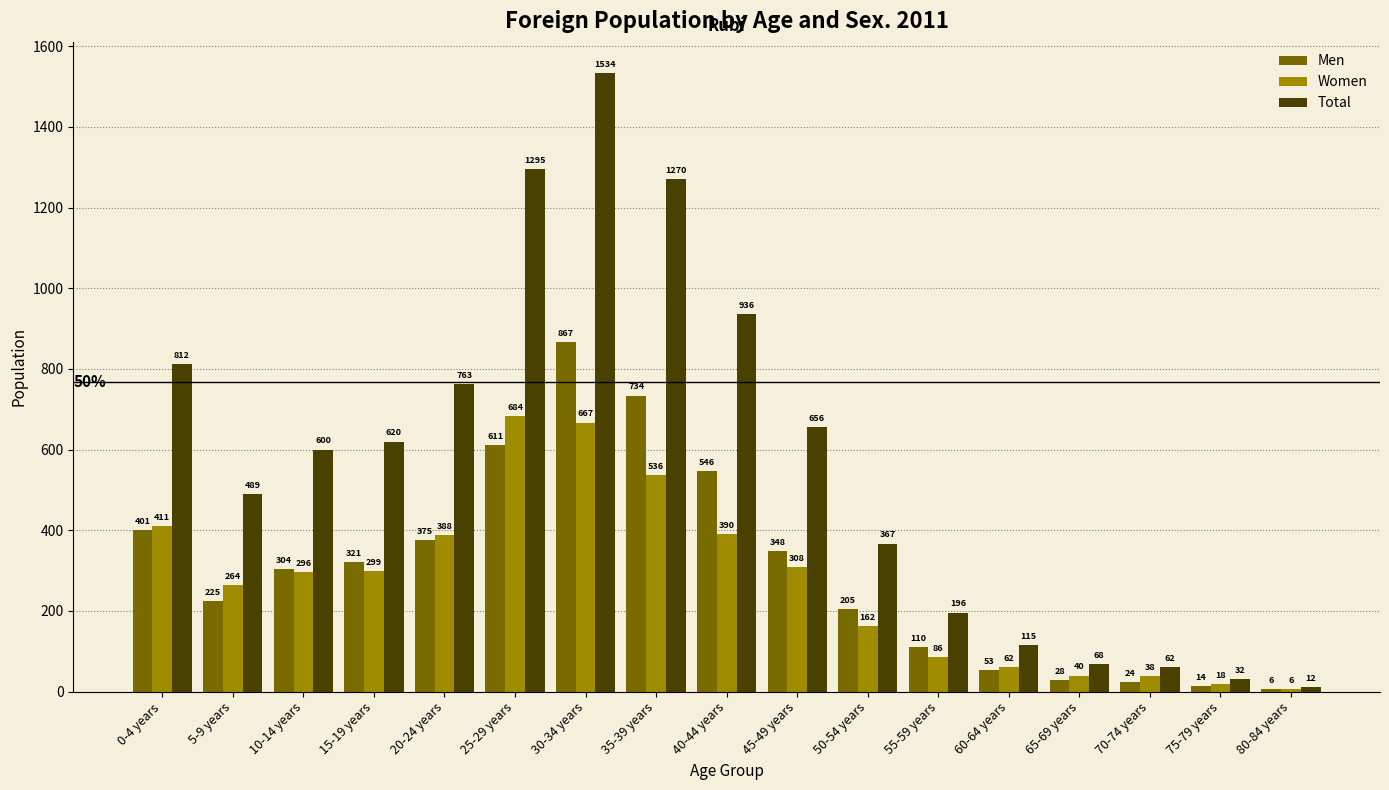

Where does the Men series first go above 304?

0-4 years